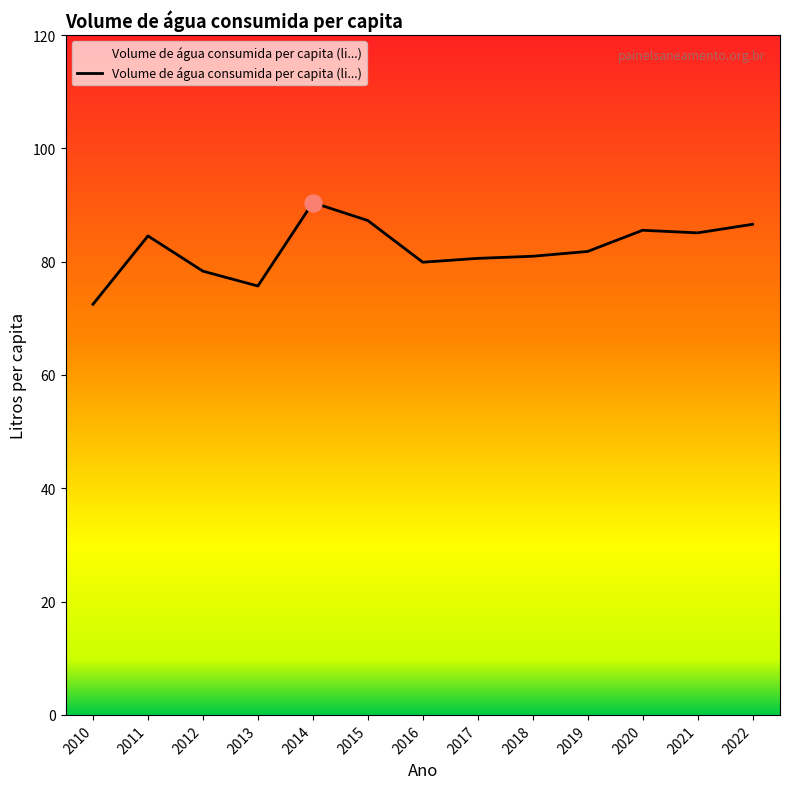

What is the ratio of the value at 2019 to the value at 2014?

0.9